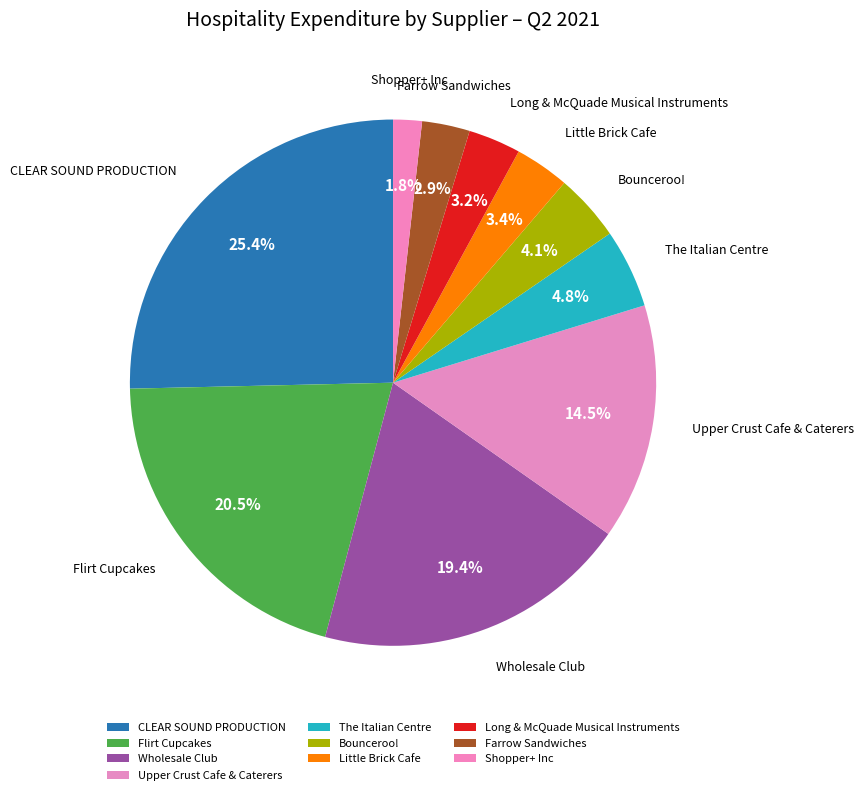

To the nearest percent, what is the average slice percentage?

10%